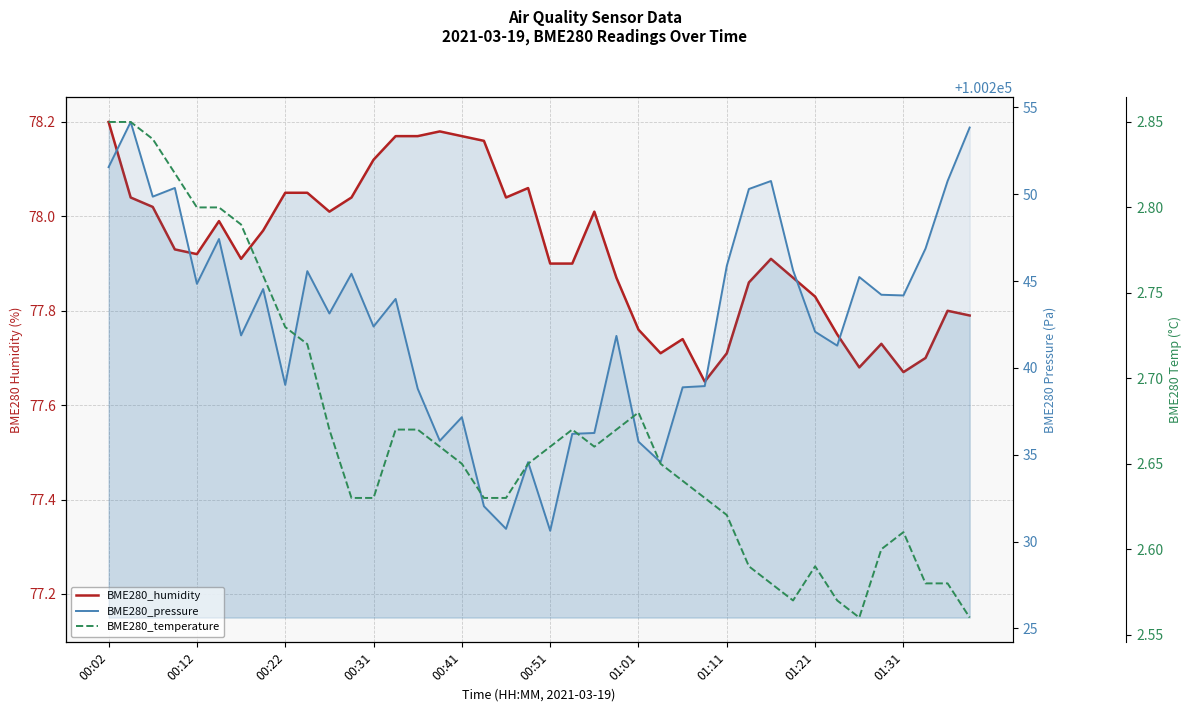

Between 32 and 35, which is larger?

32